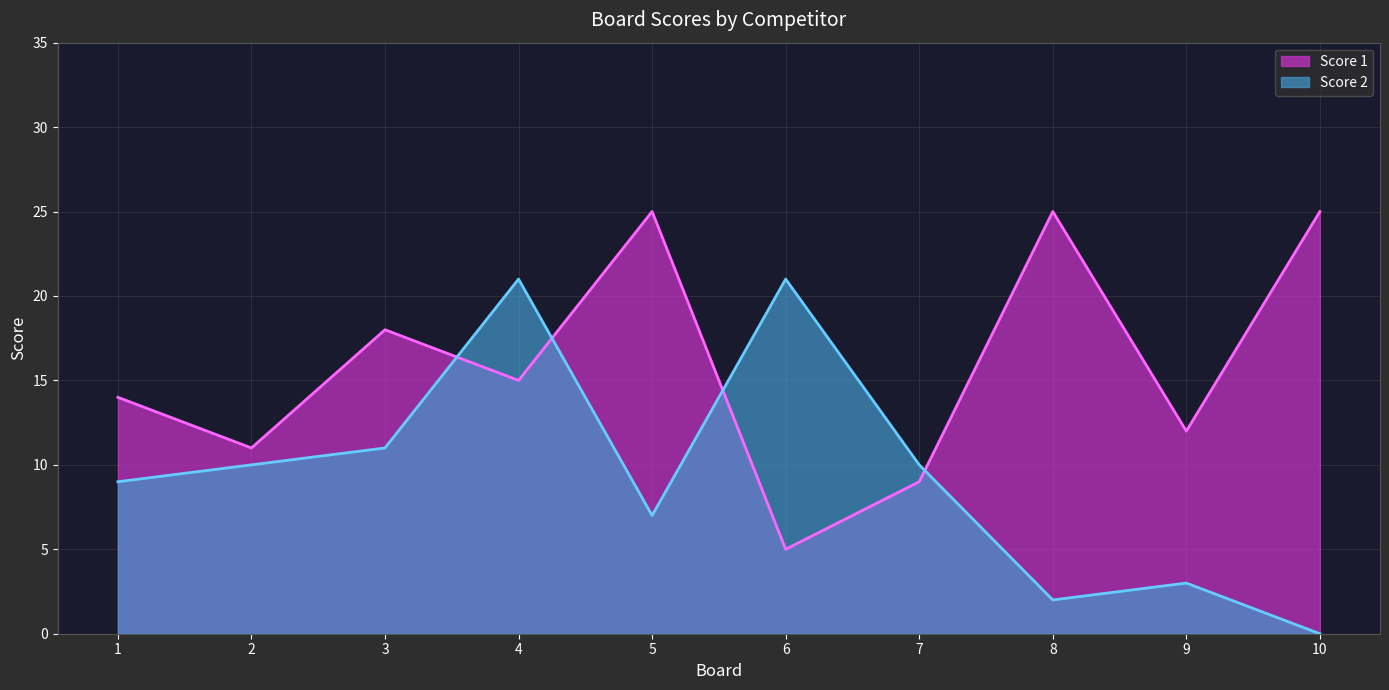

What is the spread (max minus min) of values at 4?

6